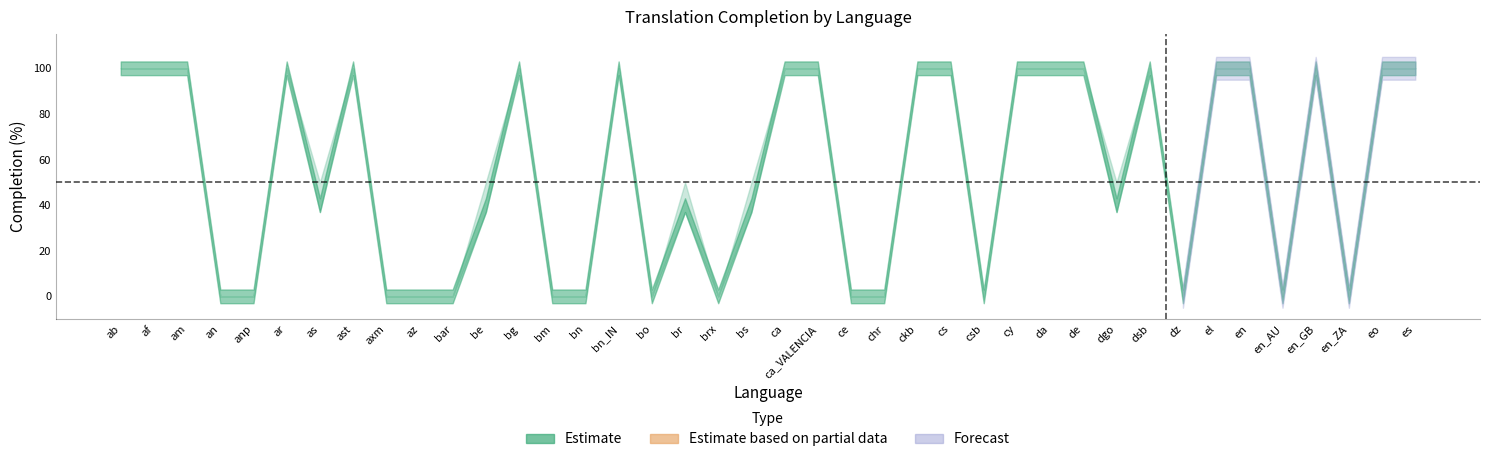

At which label does translated_words_percent reach its minimum?

an